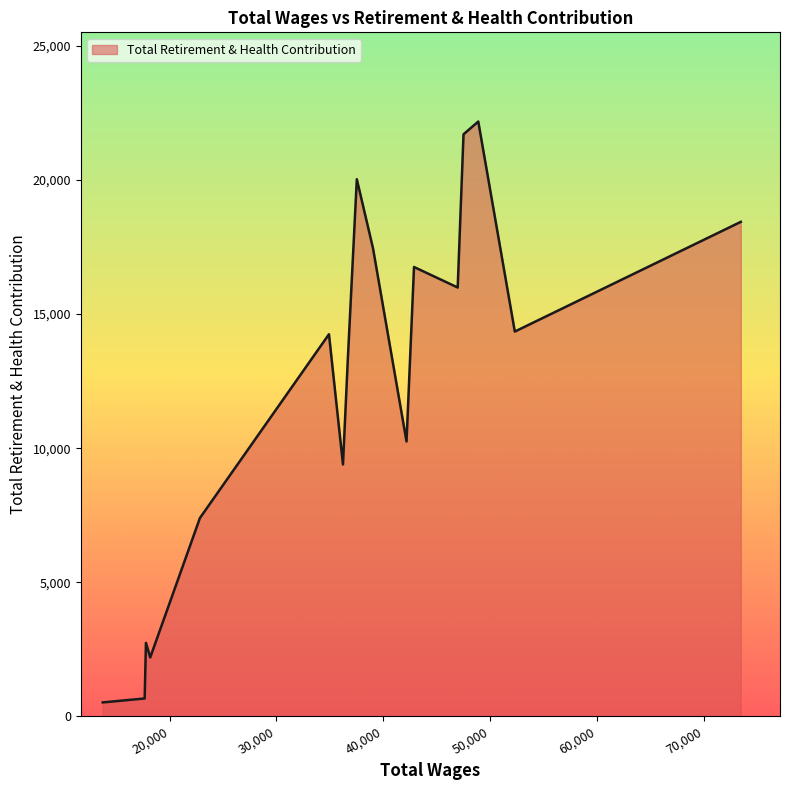

What is the difference between the maximum and minimum values?

21670